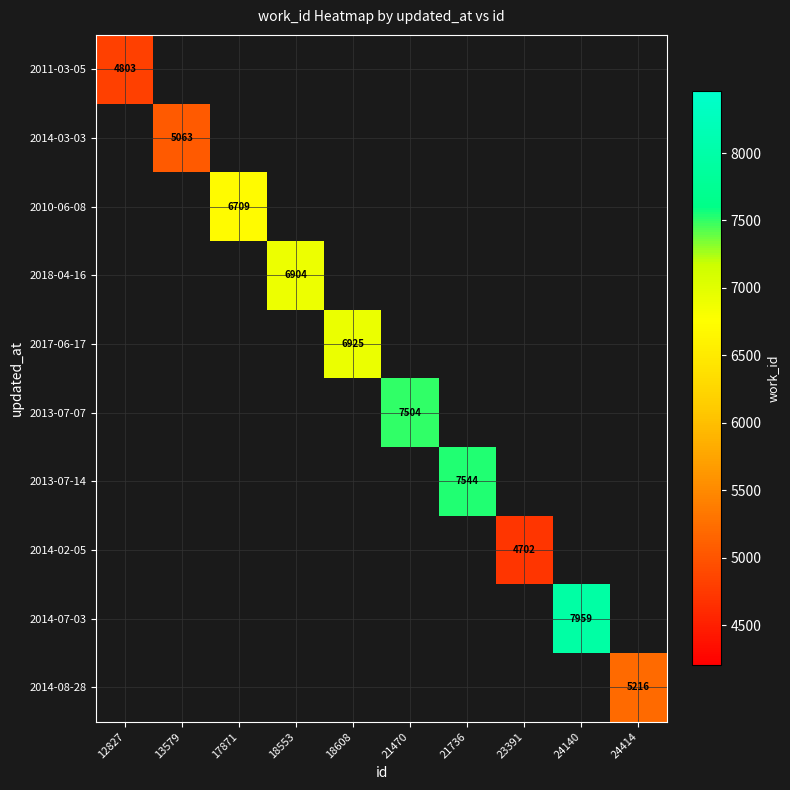

The 2014-02-05 series shows 4702 at 23391. True or false?

True